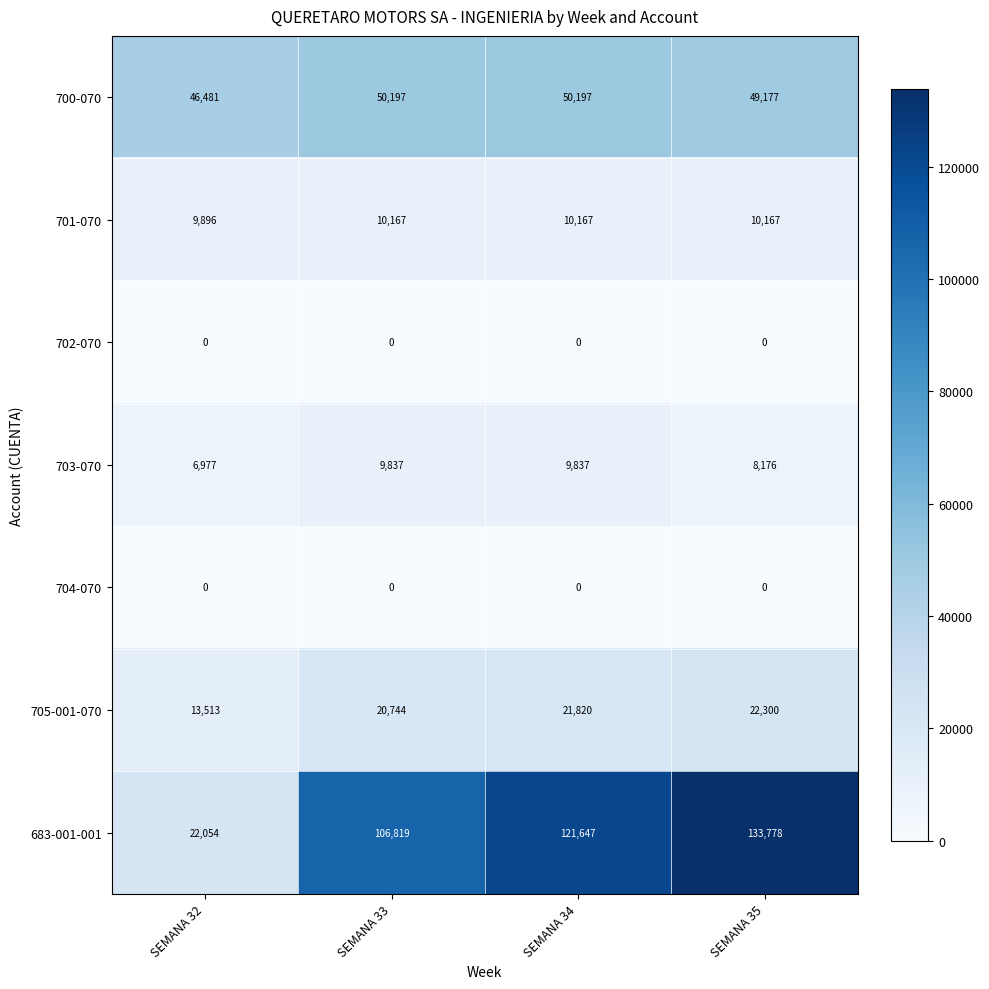

Reading left to right, what are all the values shown in this chart?

700-070: 46481	50197	50197	49177
701-070: 9896	10167	10167	10167
702-070: 0	0	0	0
703-070: 6977	9837	9837	8176
704-070: 0	0	0	0
705-001-070: 13513	20744	21820	22300
683-001-001: 22054	106819	121647	133778